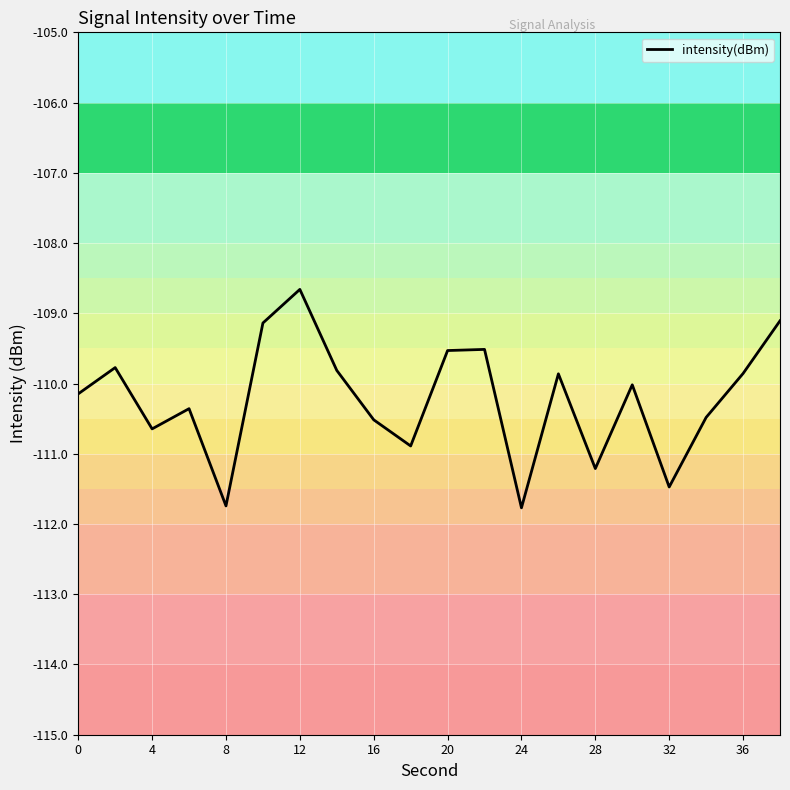

What is the smallest value displayed?

-111.8